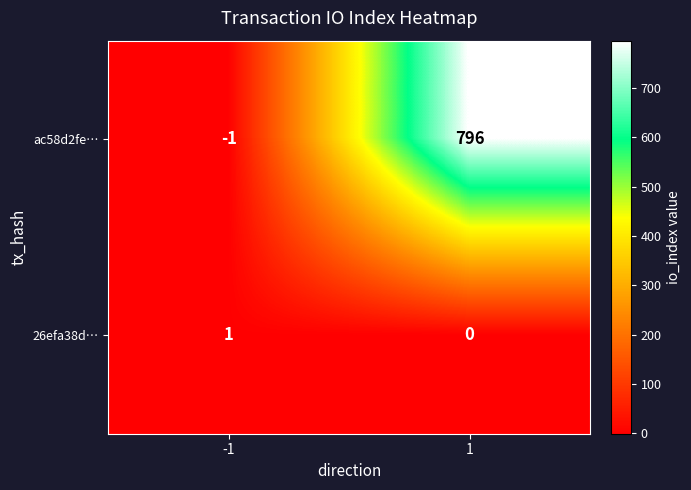

How many values in ac58d2fe… are above zero?

1